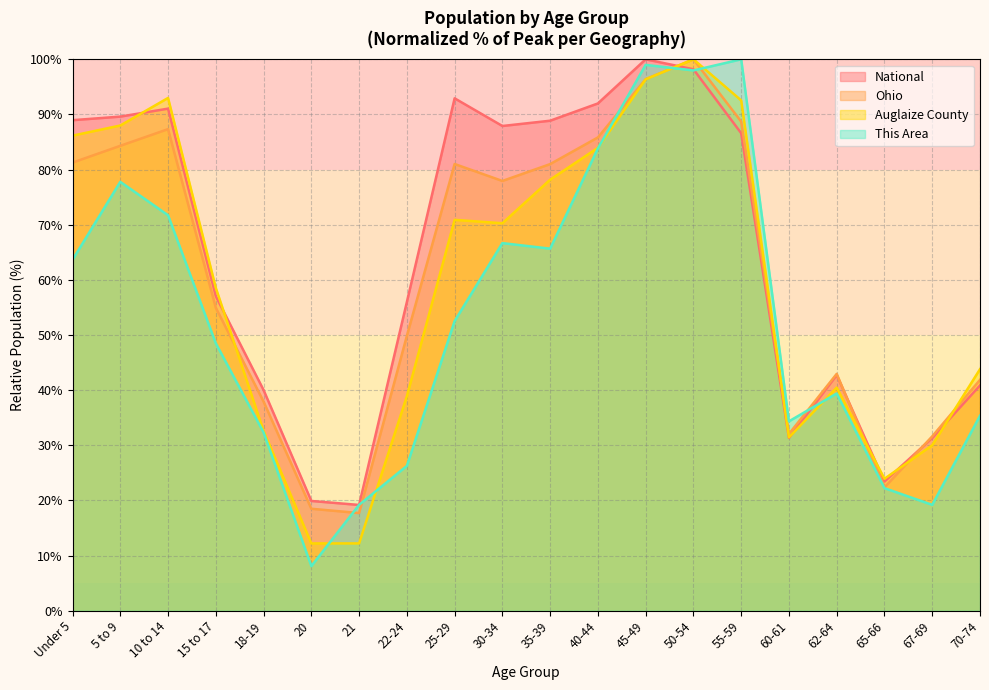

Count the number of categories in the chart.

20